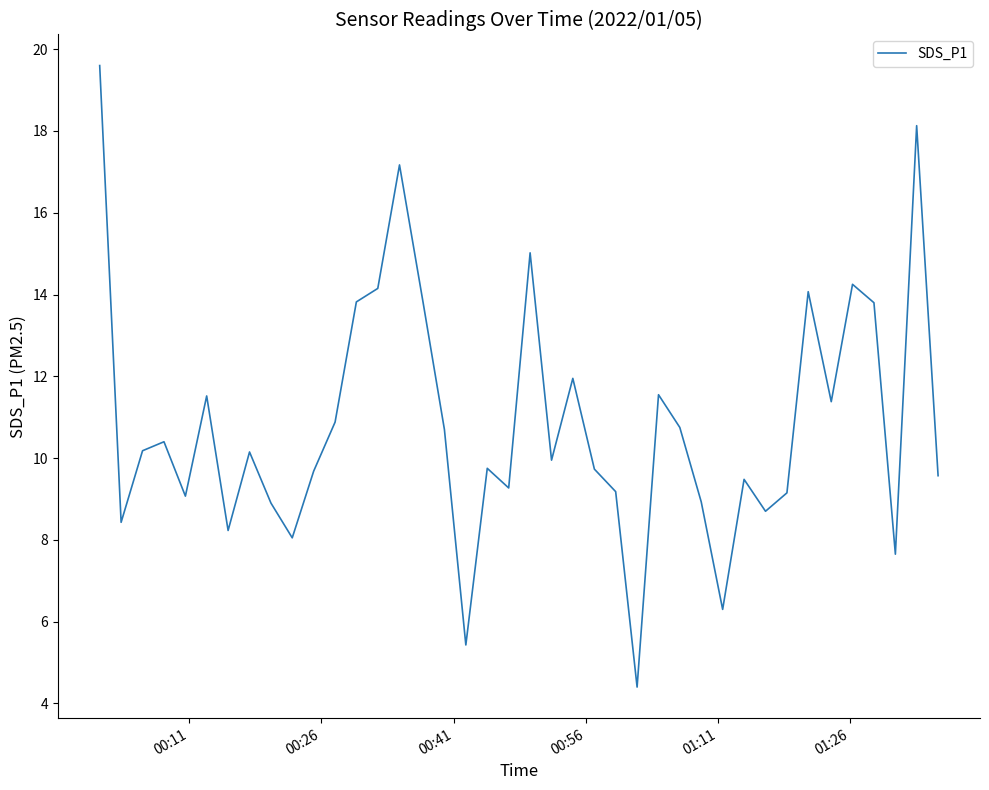

What is the difference between the maximum and minimum values?

15.2